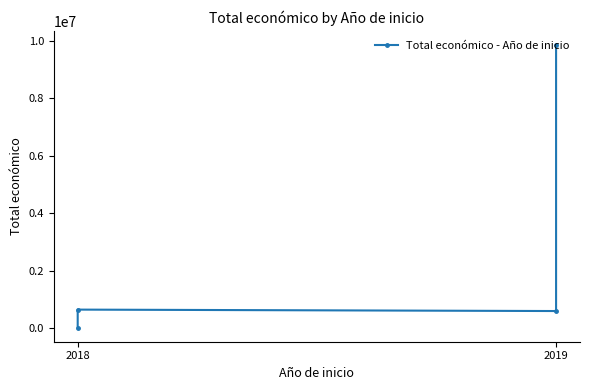

How many series are shown in this chart?

1